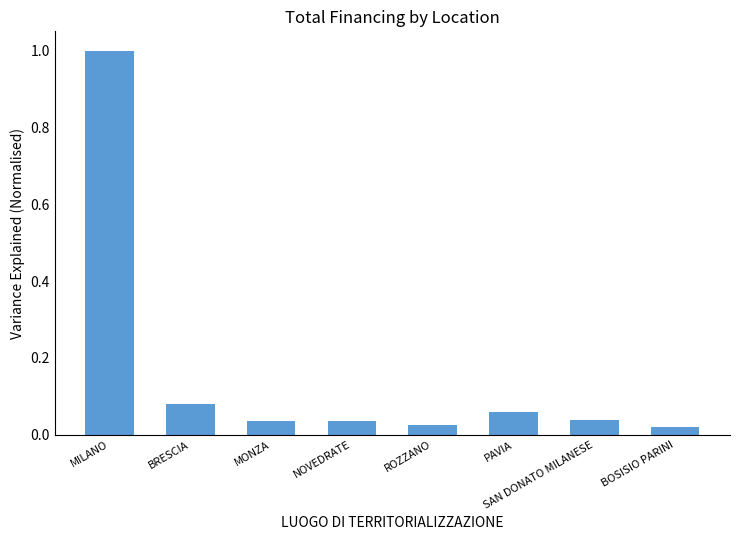

True or false: the data shows 0.1 at SAN DONATO MILANESE.

False